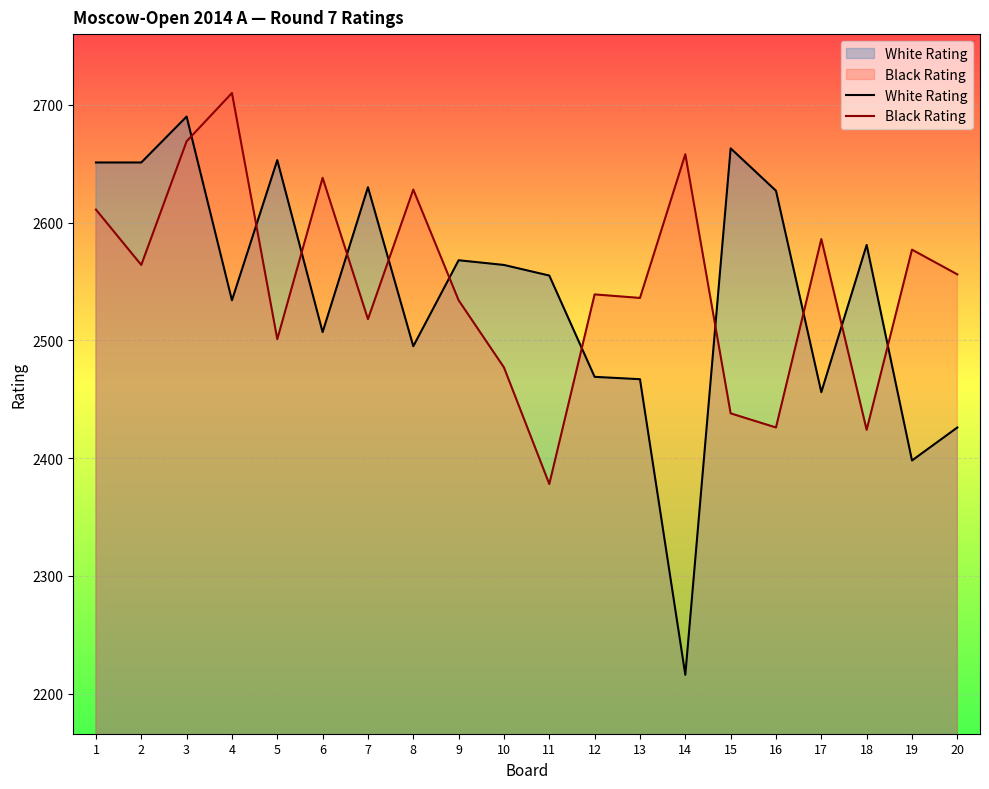

What is the difference between the maximum and minimum values in the Black Rating series?

332